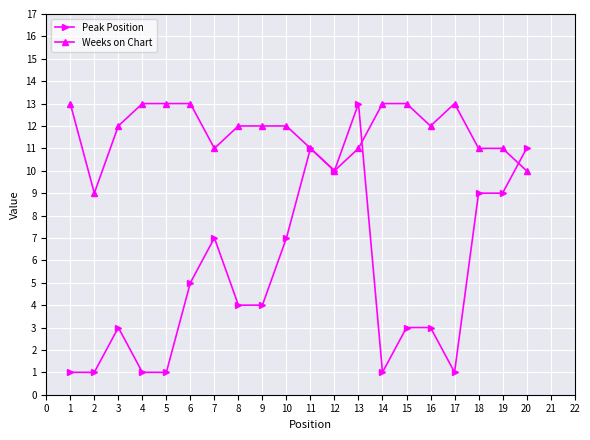

At 18, list the series in order from largest to smallest.

Weeks on Chart, Peak Position